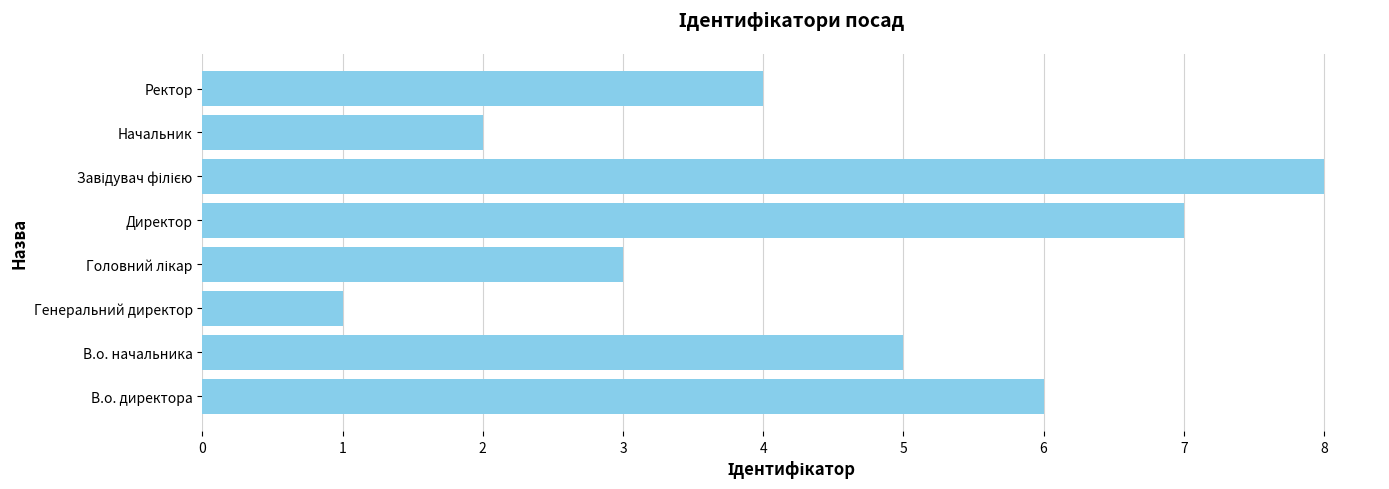

What is the ratio of the value at Директор to the value at В.о. директора?

1.2